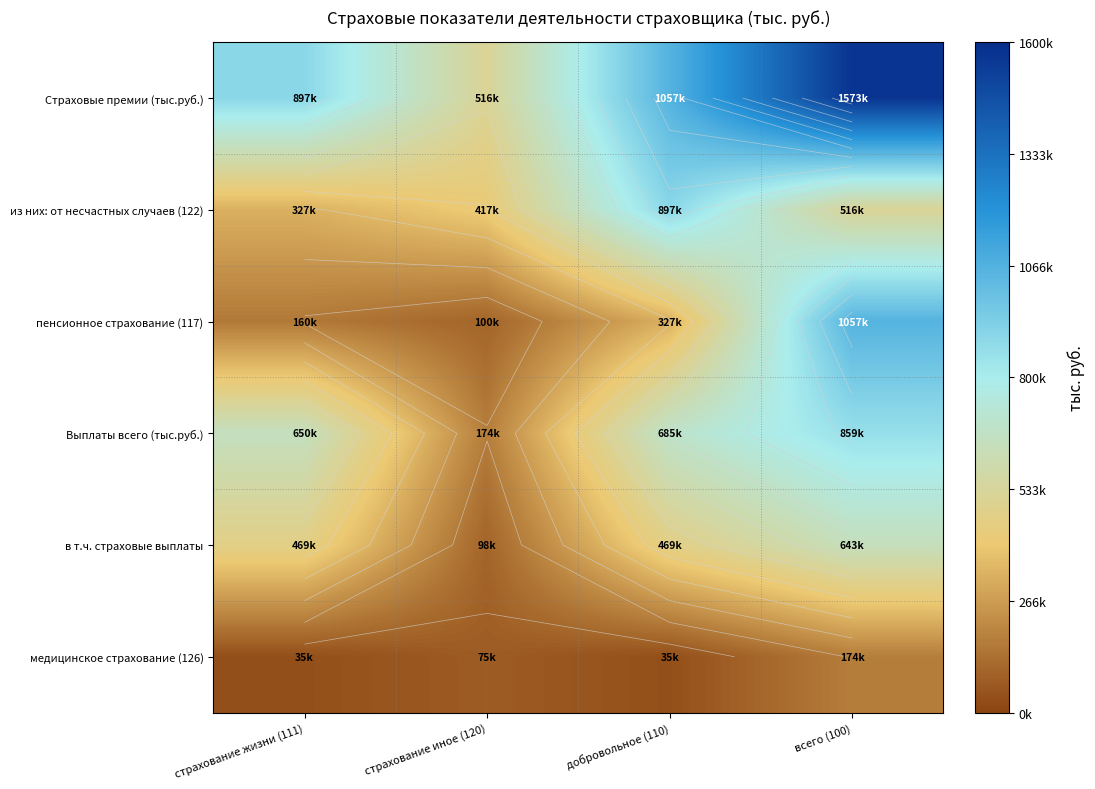

What is the lowest value of the из них: от несчастных случаев (122) series?

326867.7